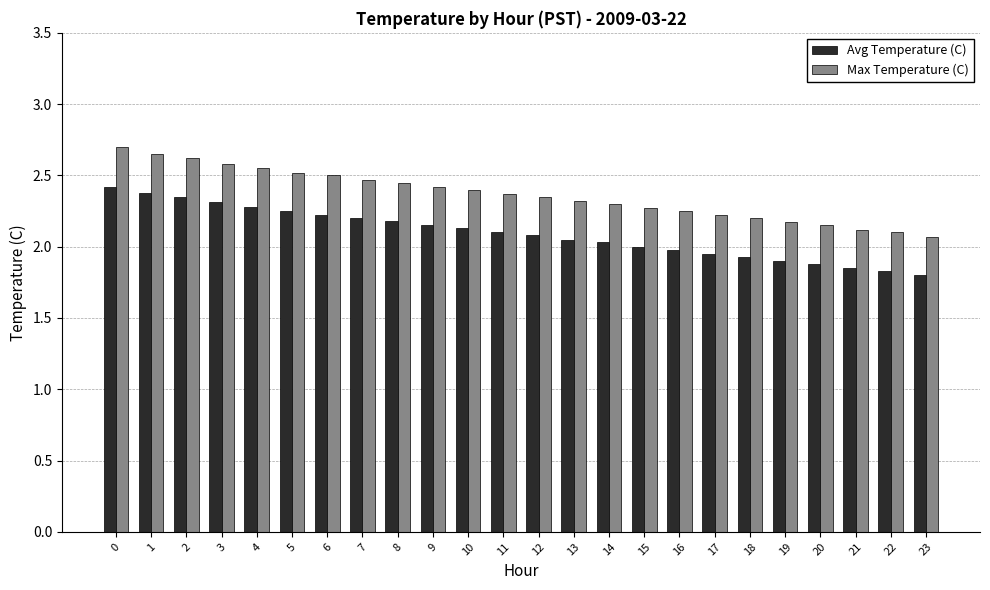

Which category has the lowest value across all series?

23